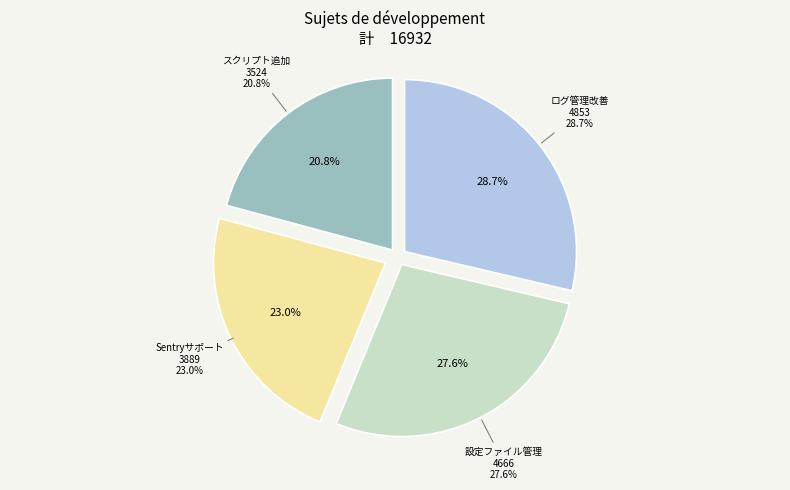

To the nearest percent, what is the difference between the largest and smallest slice percentages?

8%